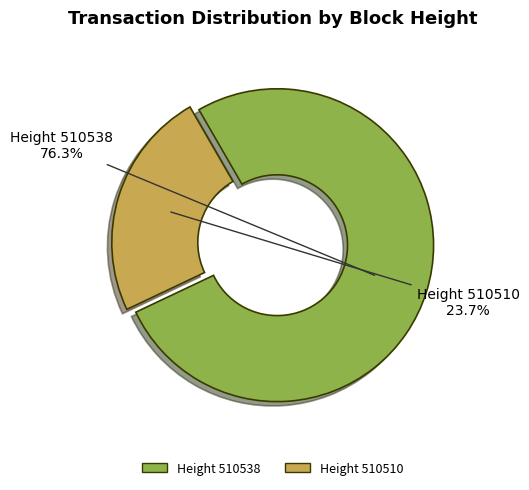

Is there a majority slice in this chart?

Yes